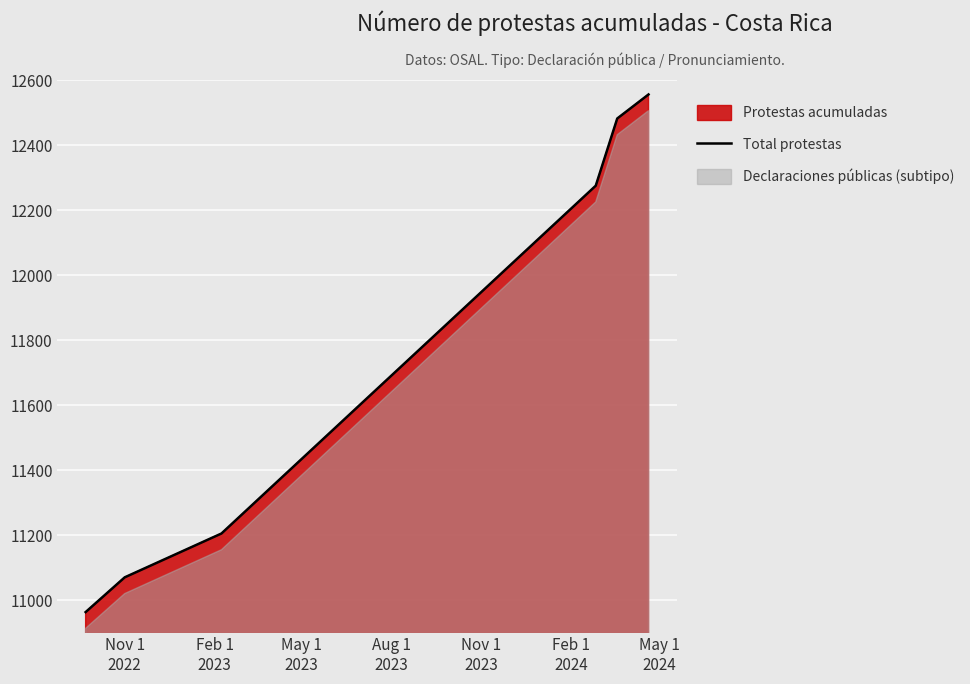

Approximately how many times larger is the value at Nov 1
2023 compared to Nov 1
2022?

1.1